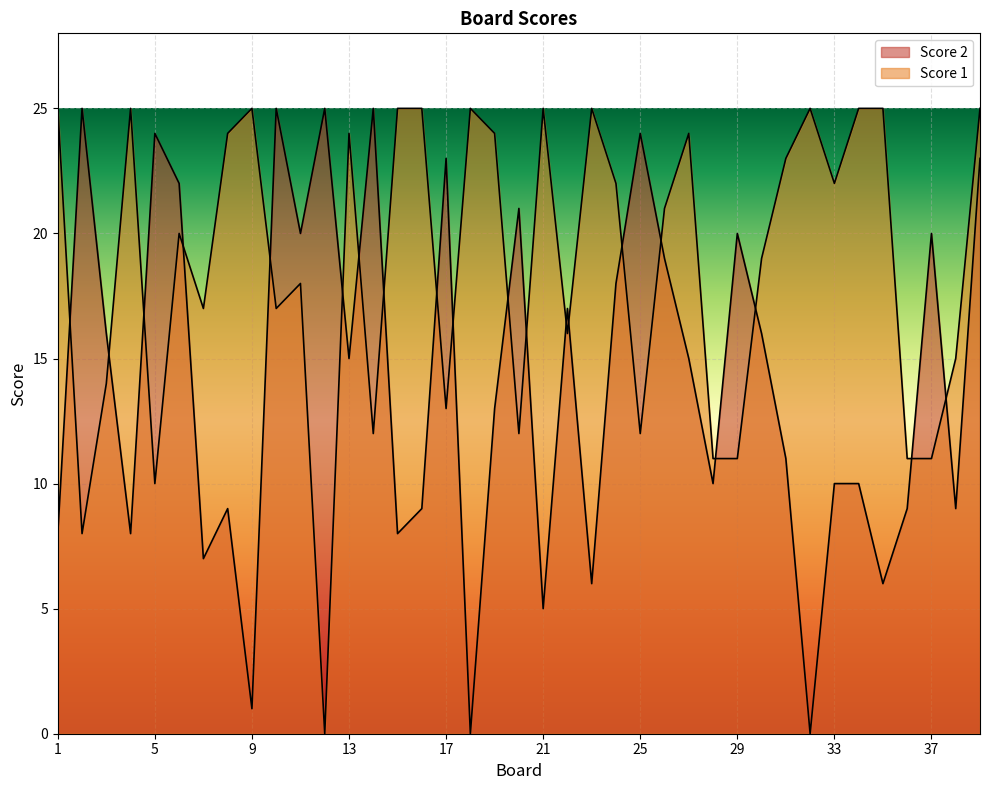

What is the value of the Score 2 point at the 29th from the left?

20